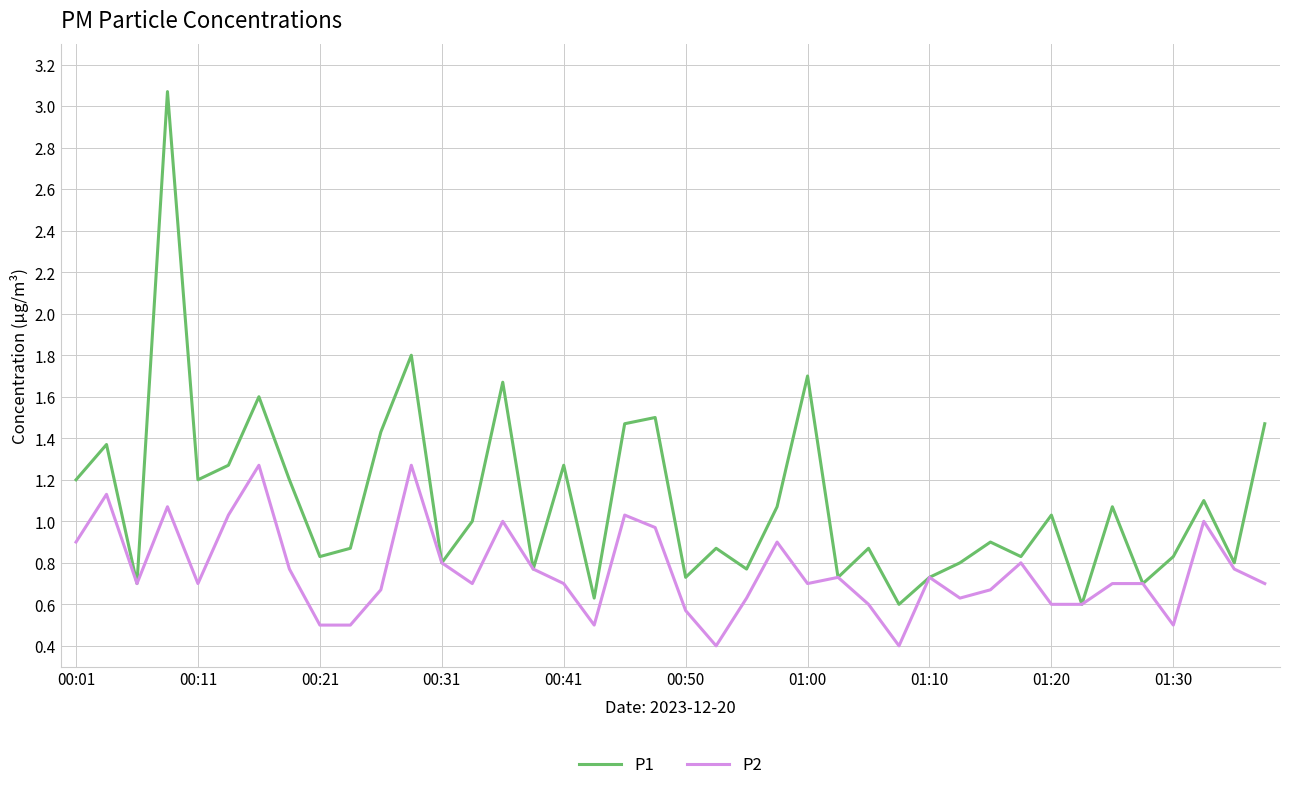

What are all the series names shown in the legend?

P1, P2